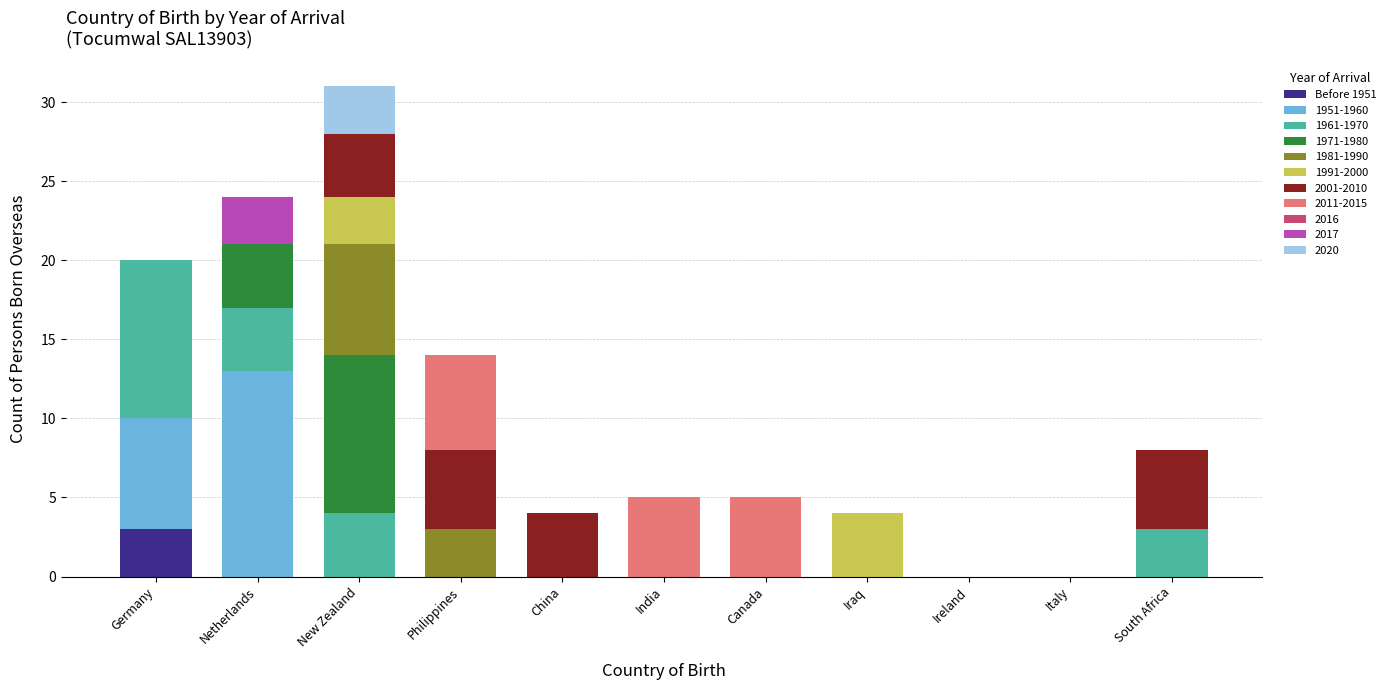

At which category is the sum across all series the highest?

New Zealand